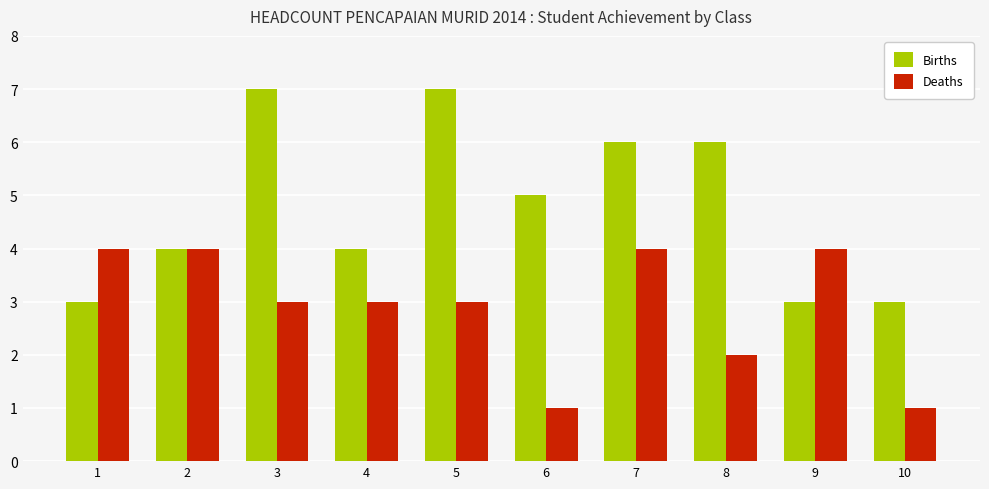

Which series has the largest total across all categories?

Births